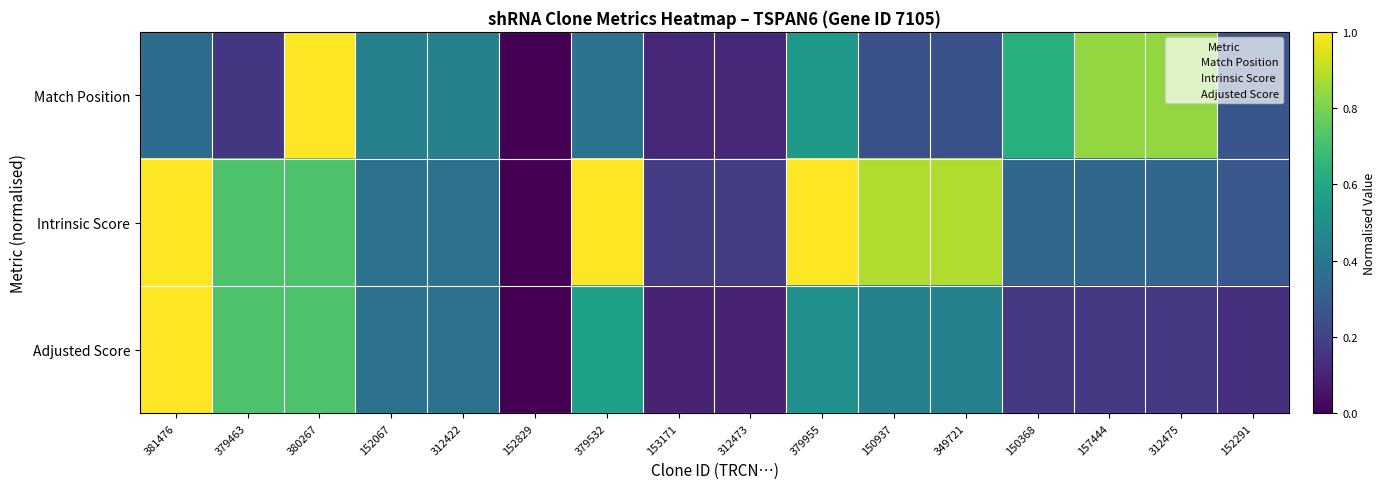

What is the greatest value displayed?

1.0